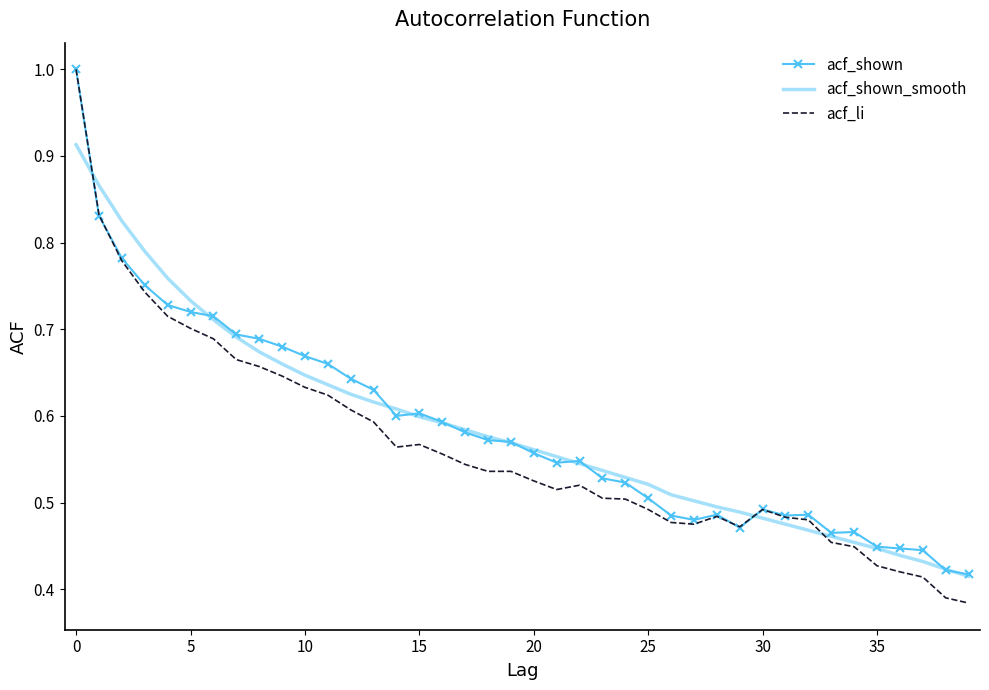

Which series has the largest range (max minus min)?

acf_li